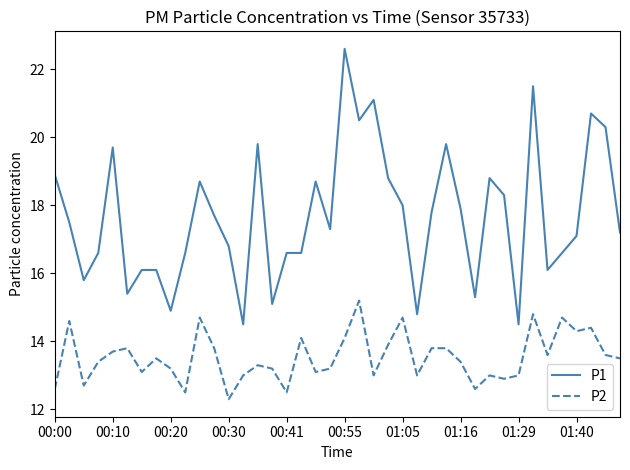

True or false: P2 and P1 intersect in this chart.

False